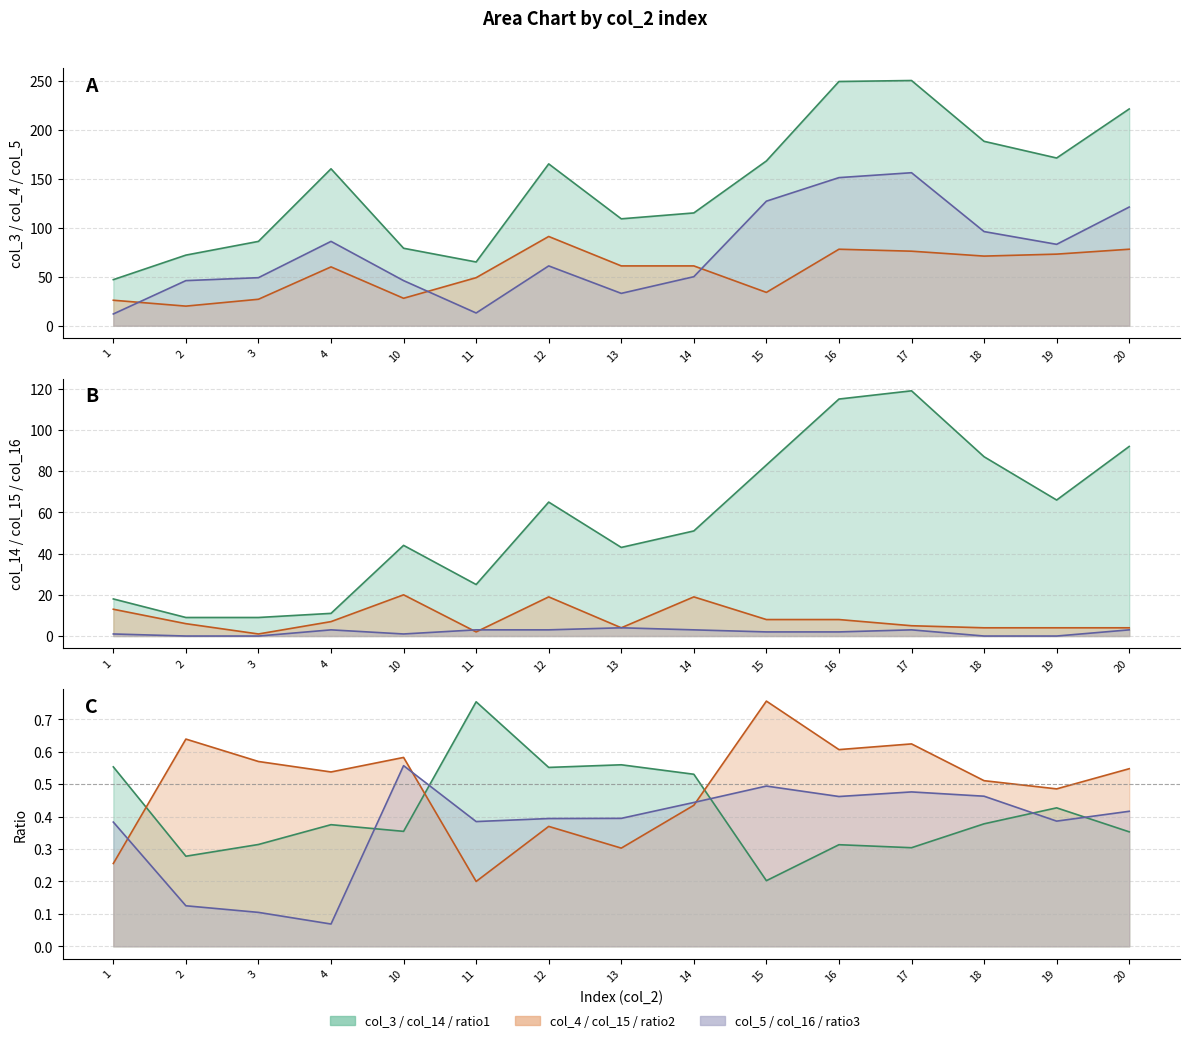

Which has a higher value, 18 or 20?

20